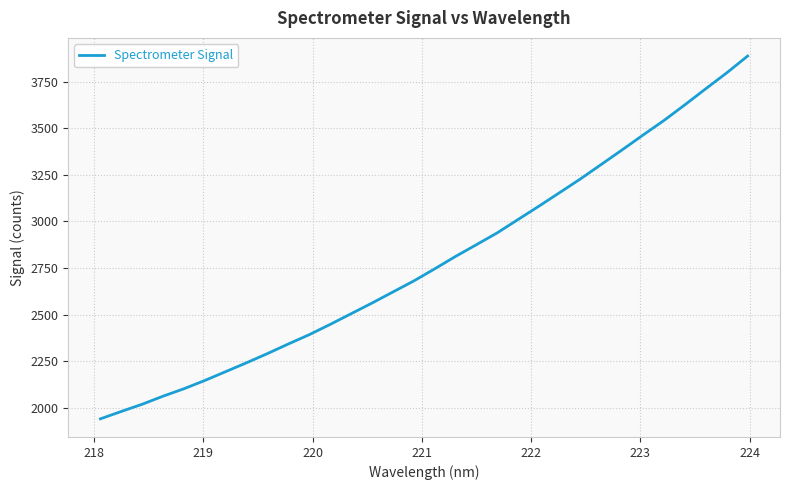

What is the difference between the maximum and minimum values?

1949.1